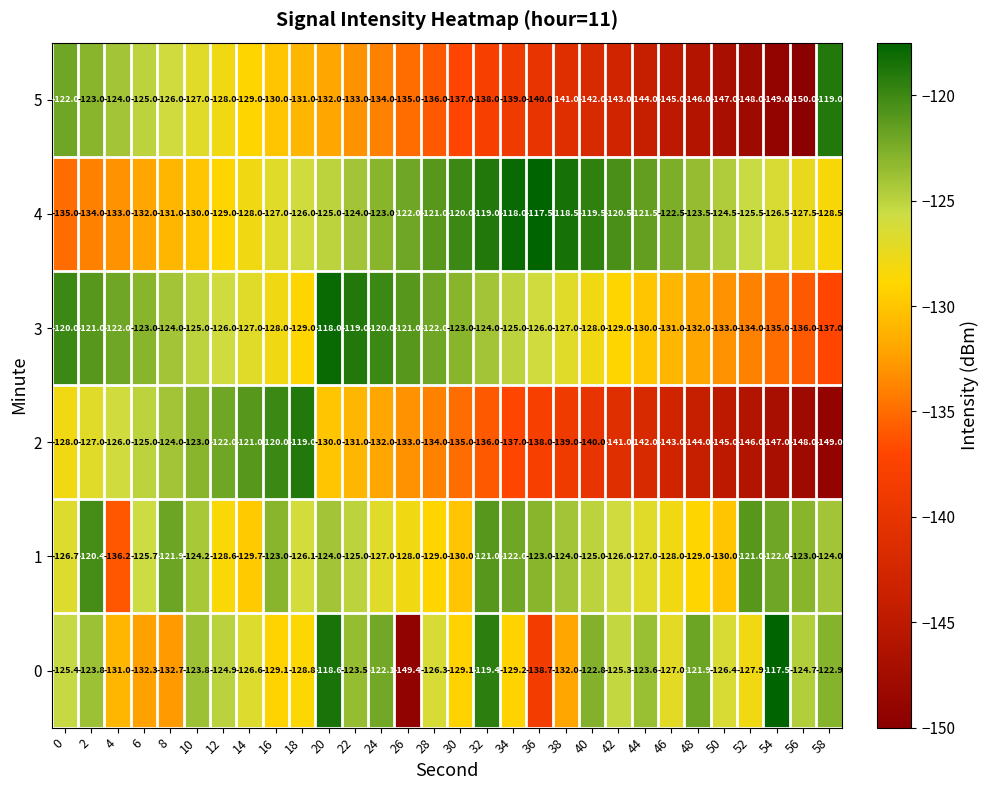

What is the lowest value of the 3 series?

-137.0